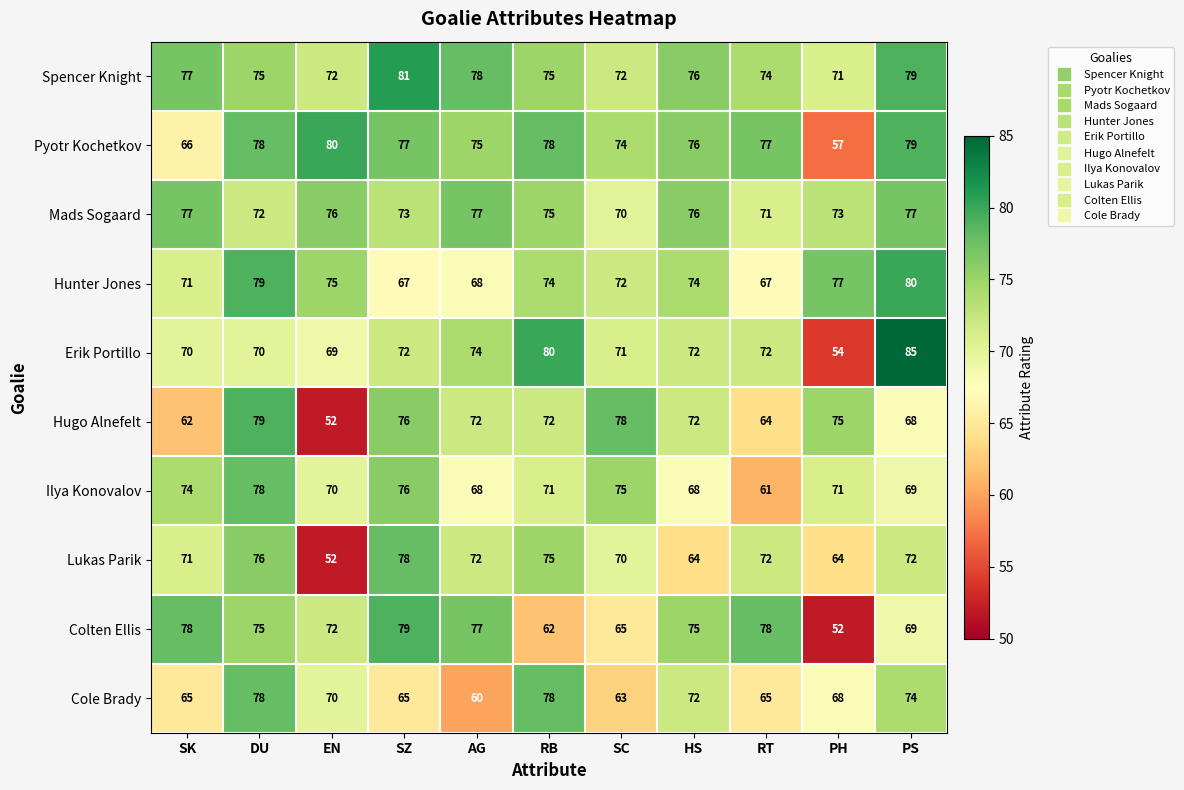

At how many categories does at least one series exceed 68?

11